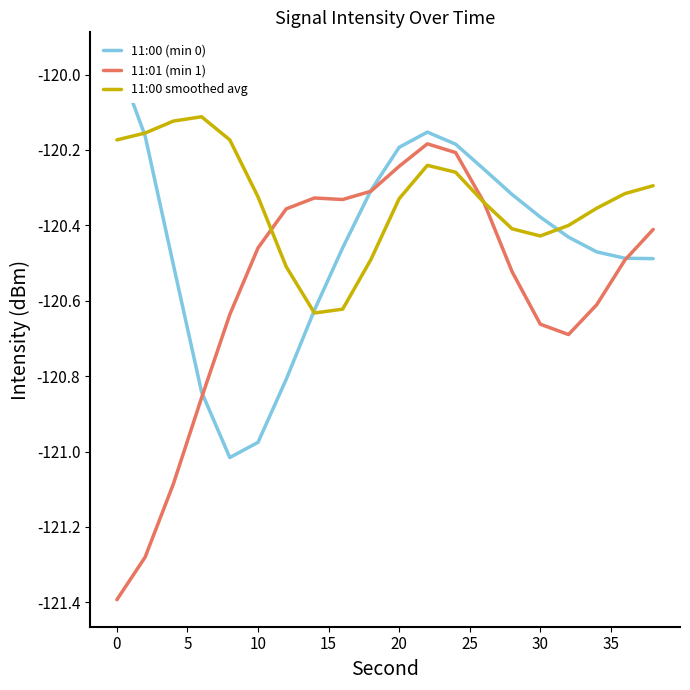

True or false: 11:00 smoothed avg has a value of -193.0 at 0.

False